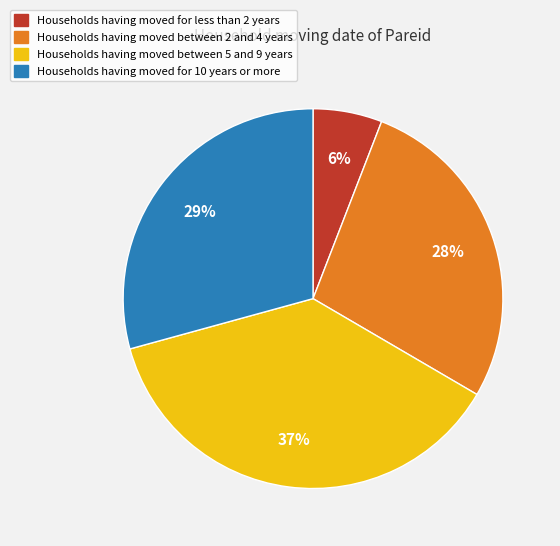

Is there a majority slice in this chart?

No